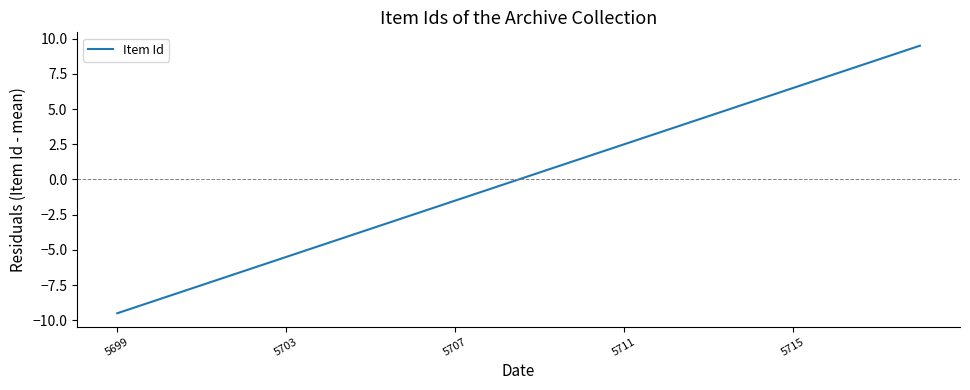

What is the minimum value shown in the chart?

-9.5